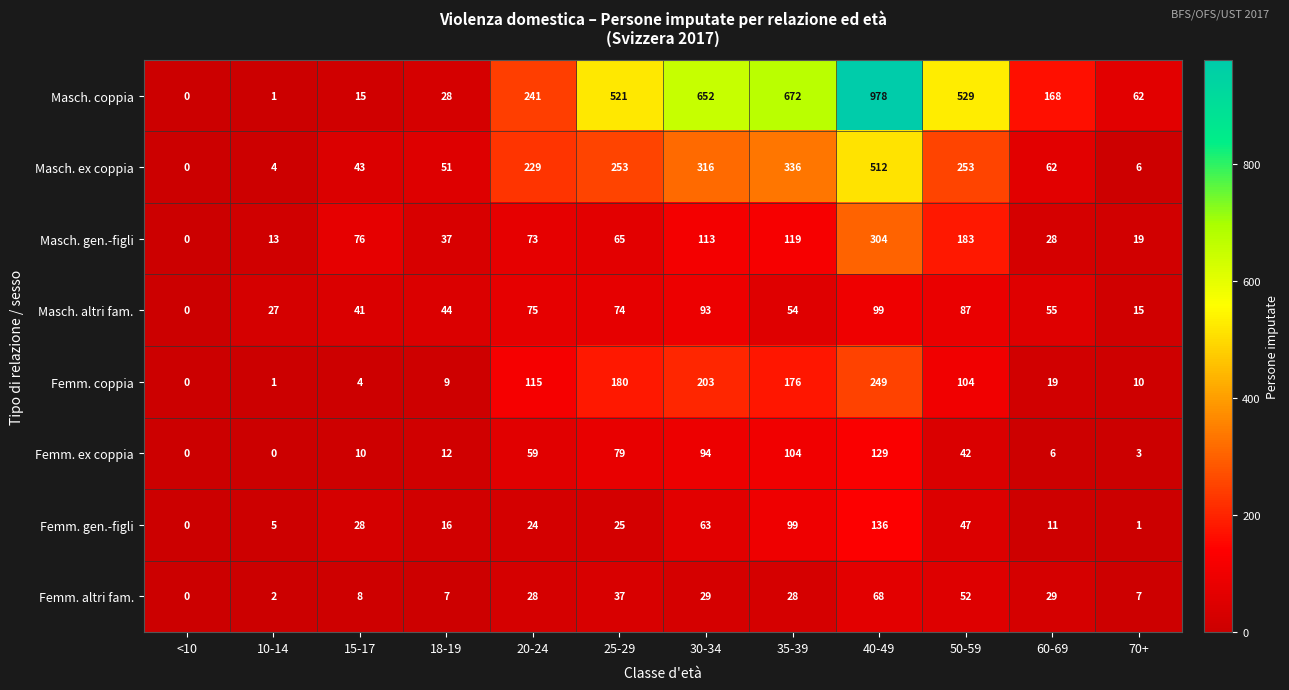

At which category does the chart reach its peak across all series?

40-49